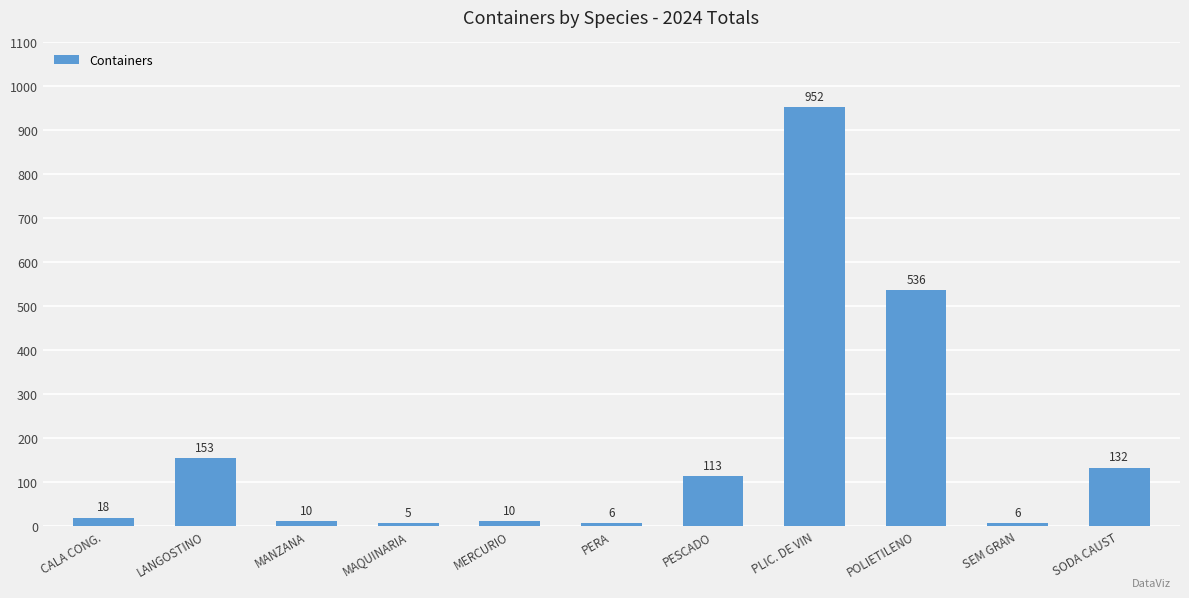

At which category does the chart reach its minimum across all series?

MAQUINARIA